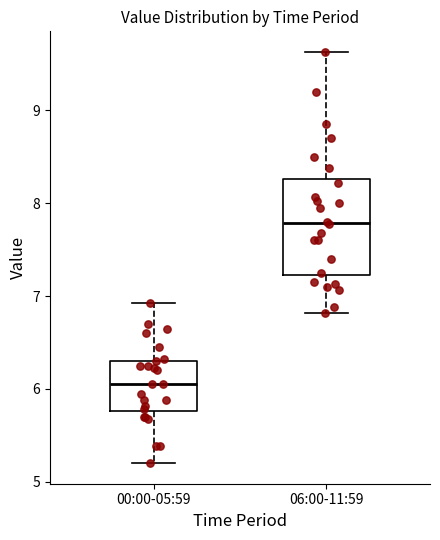

Where does the lower whisker of the box for 00:00-05:59 end on the y-axis? The values are not printed on the chart, so give them approximately, as read against the axis.

5.2